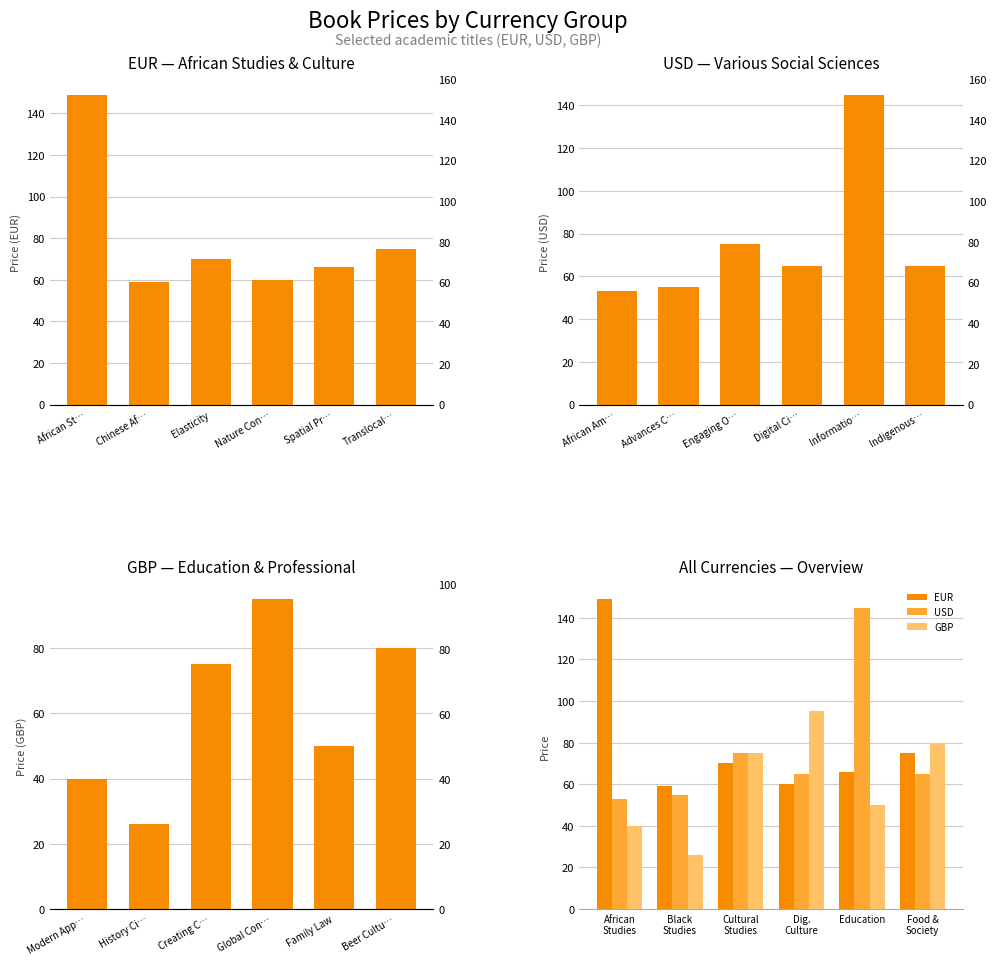

Which series has the largest total across all categories?

EUR